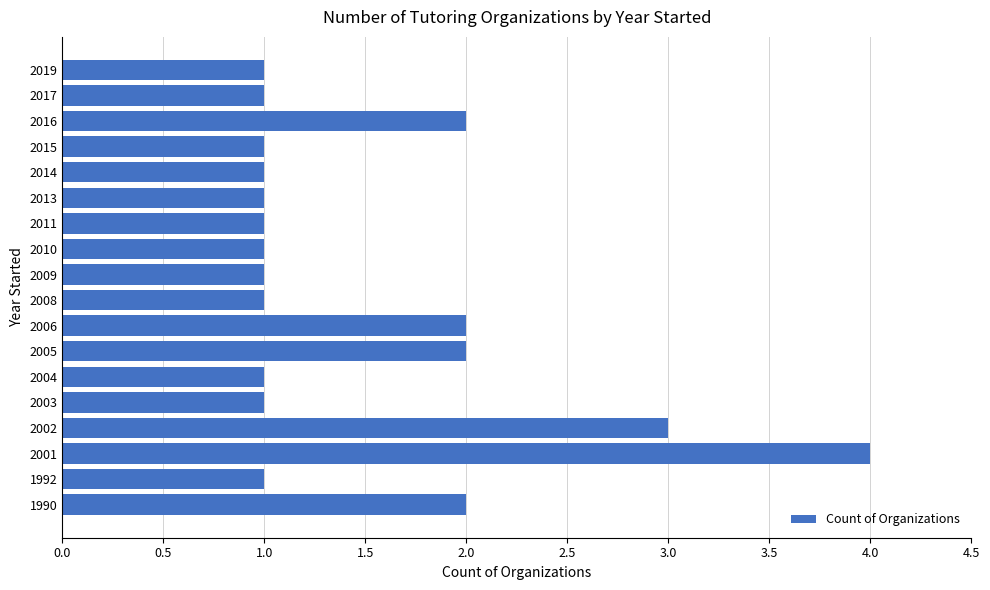

What is the greatest value displayed?

4